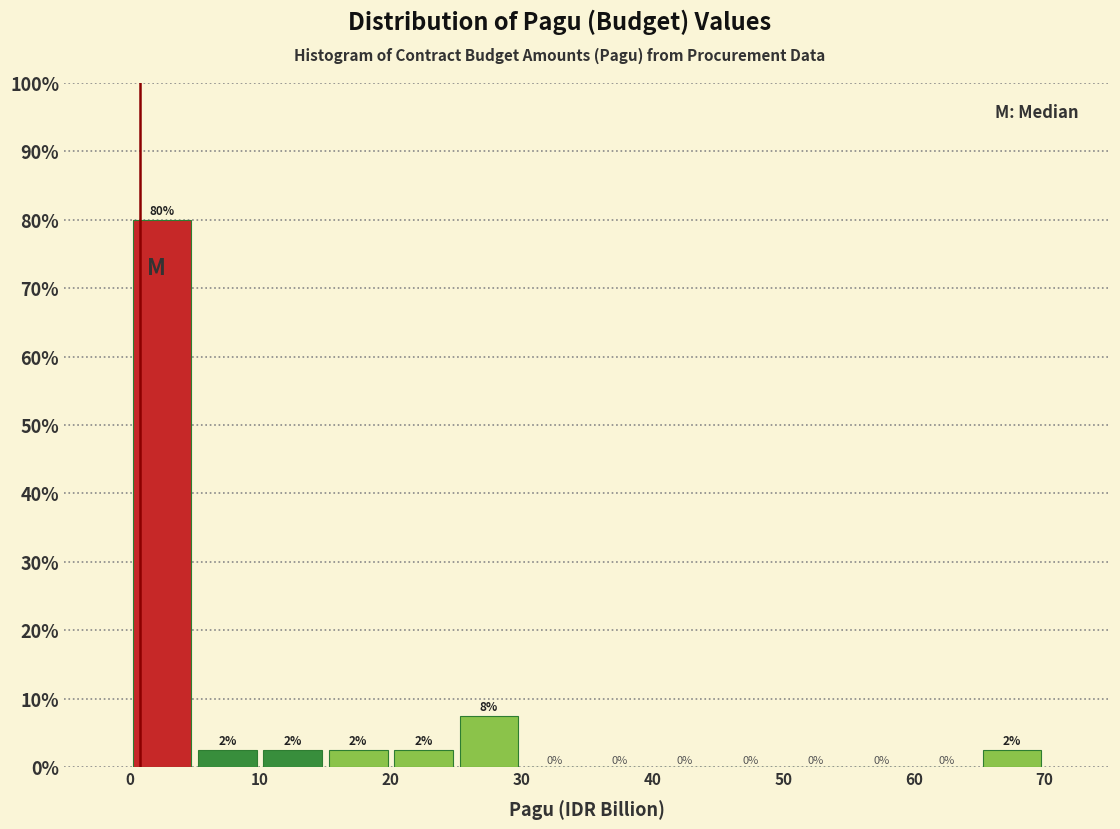

Over which range of the x-axis is the bar tallest?

0 to 5